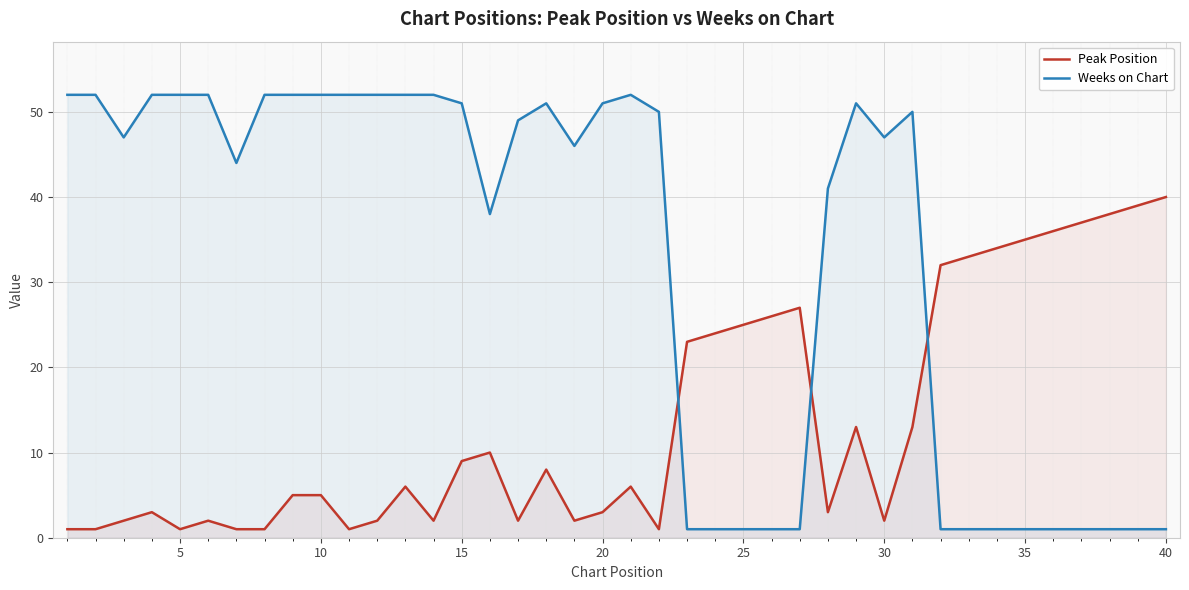

How many lines are shown in the chart?

2